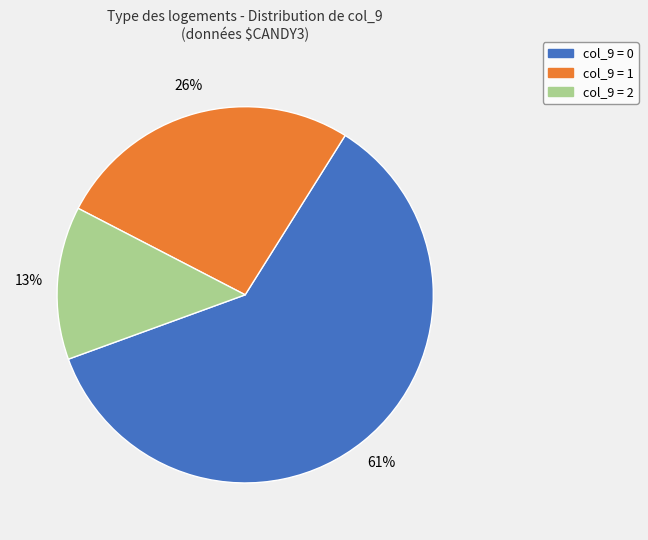

To the nearest percent, what is the average slice percentage?

33%